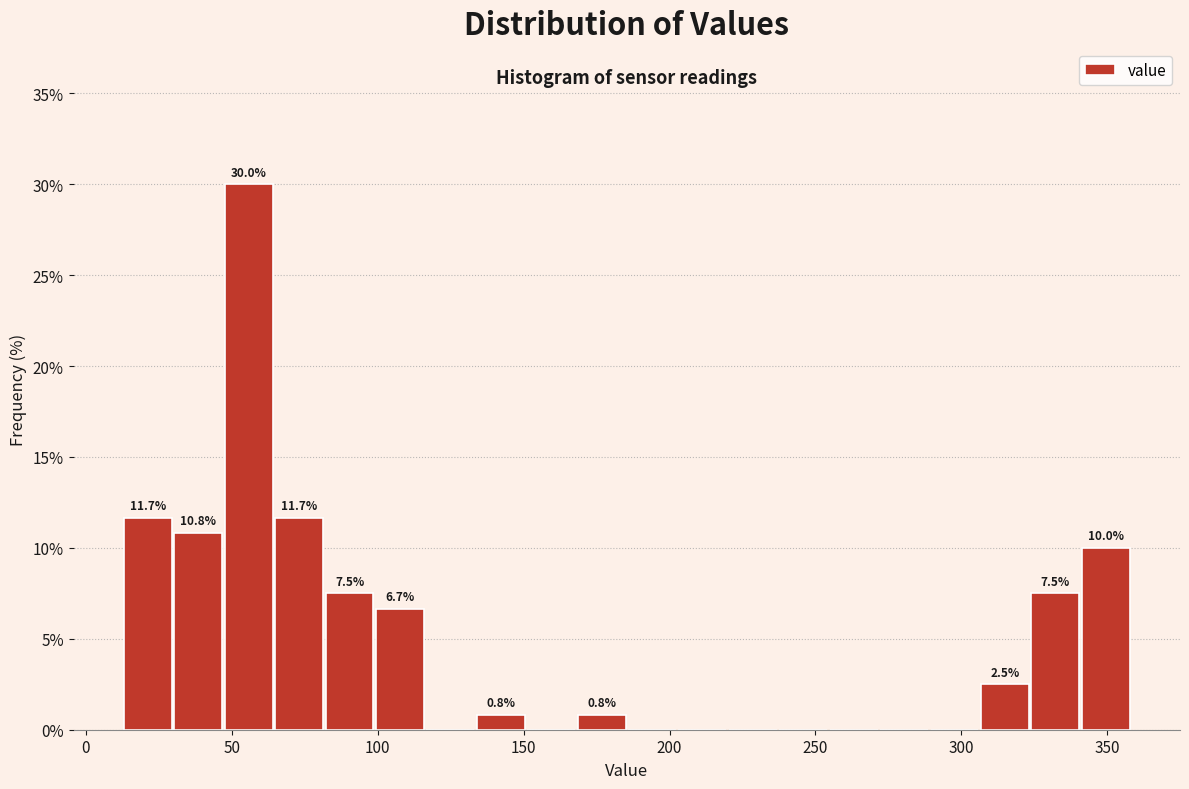

Around what value on the x-axis is the tallest bar? Give the approximate position of its centre, as read against the axis.

55